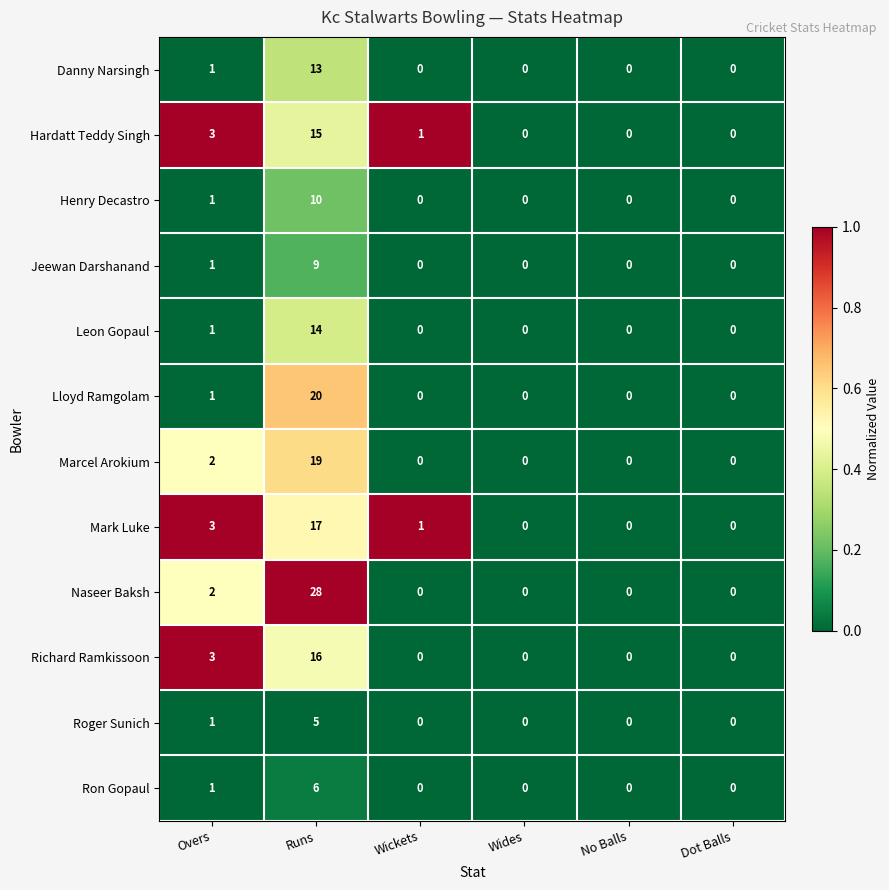

Which series has the largest range (max minus min)?

Naseer Baksh